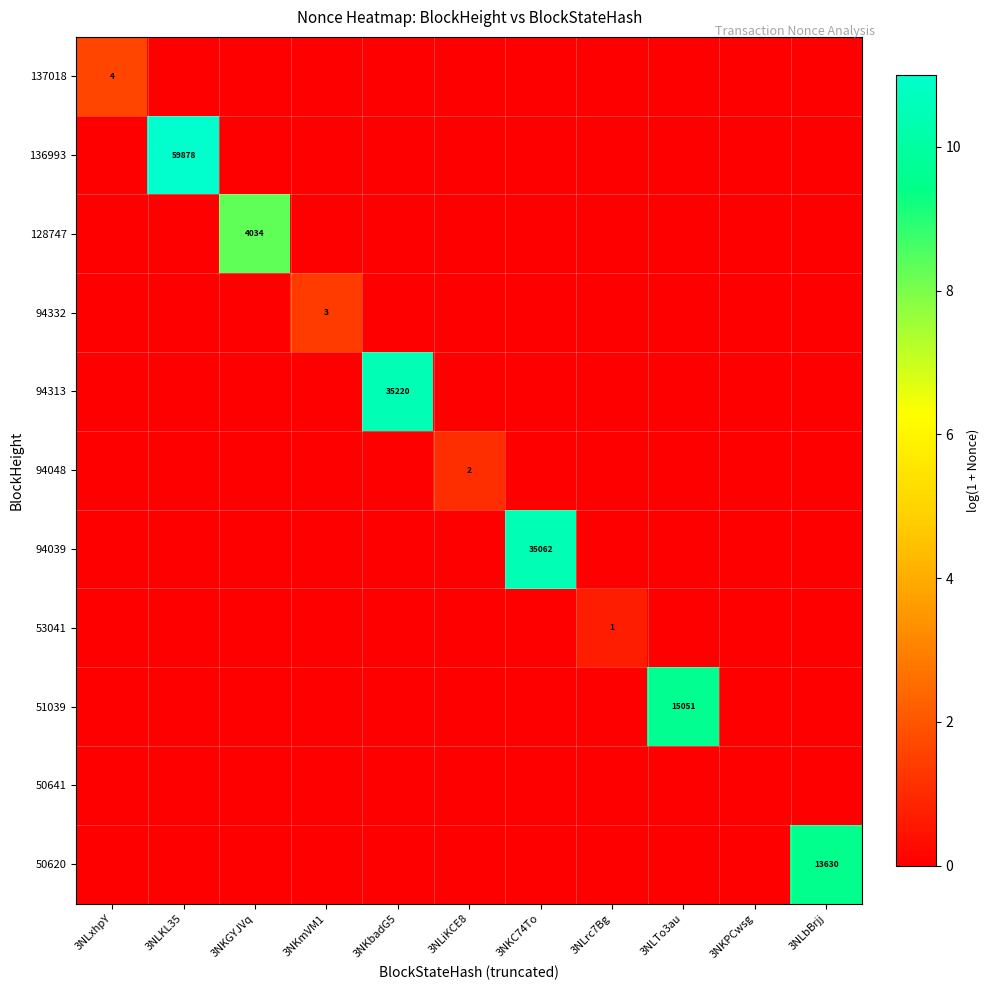

Rank the series at 3NKbadG5 from highest to lowest value.

94313, 137018, 136993, 128747, 94332, 94048, 94039, 53041, 51039, 50641, 50620